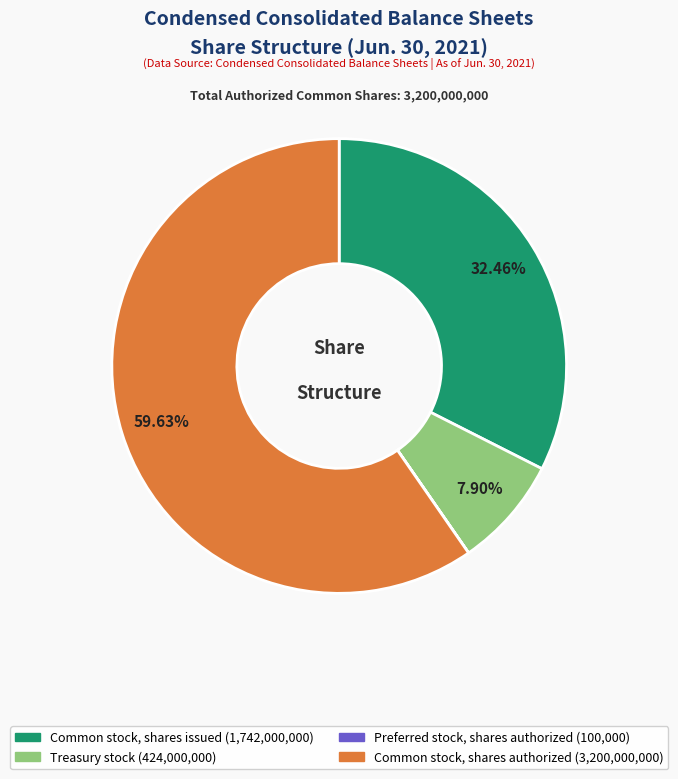

What is the largest slice in the pie chart?

Common stock, shares authorized